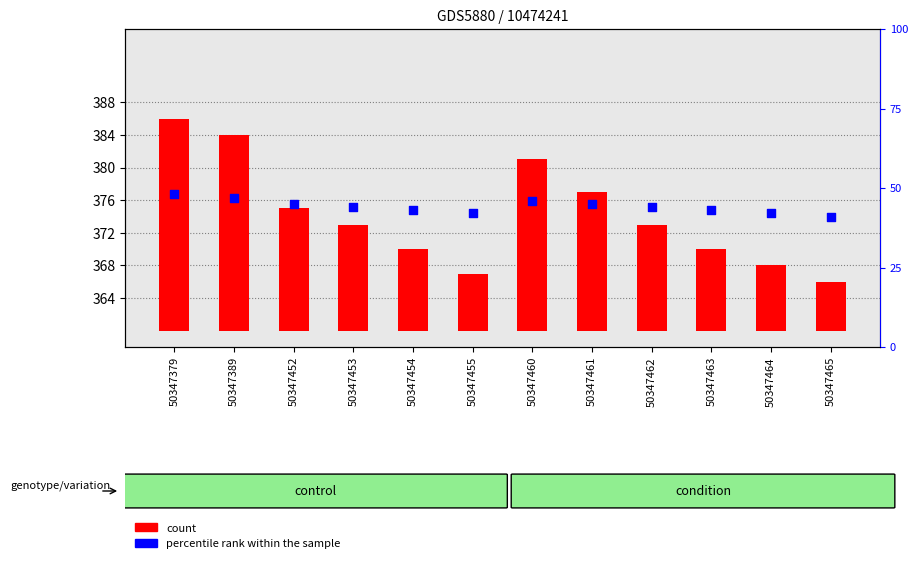

Which series contains the lowest Y value?

count